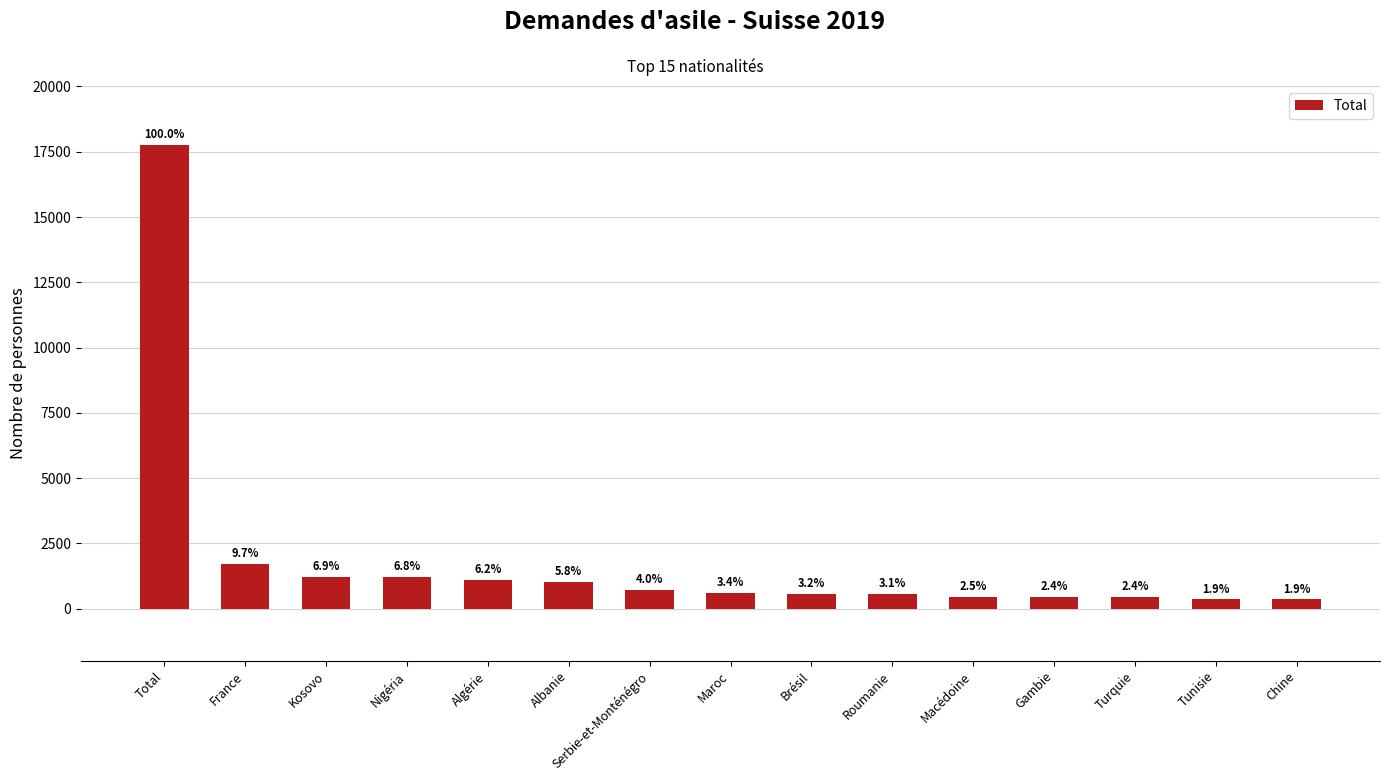

What is the smallest value displayed?

346